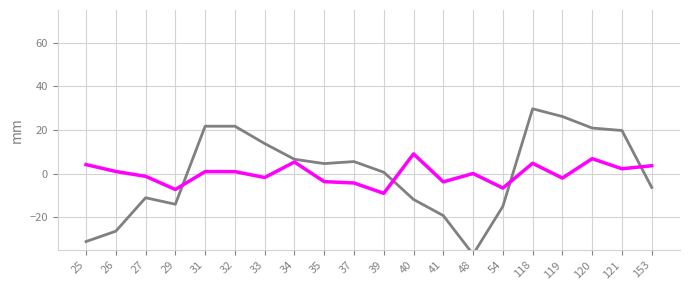

True or false: pen has a value of -27.0 at 41.

False